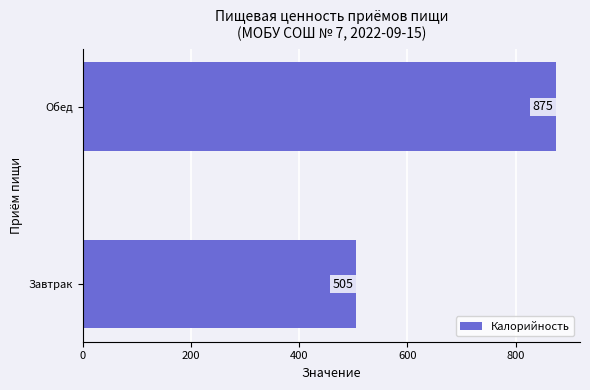

What is the average value?

690